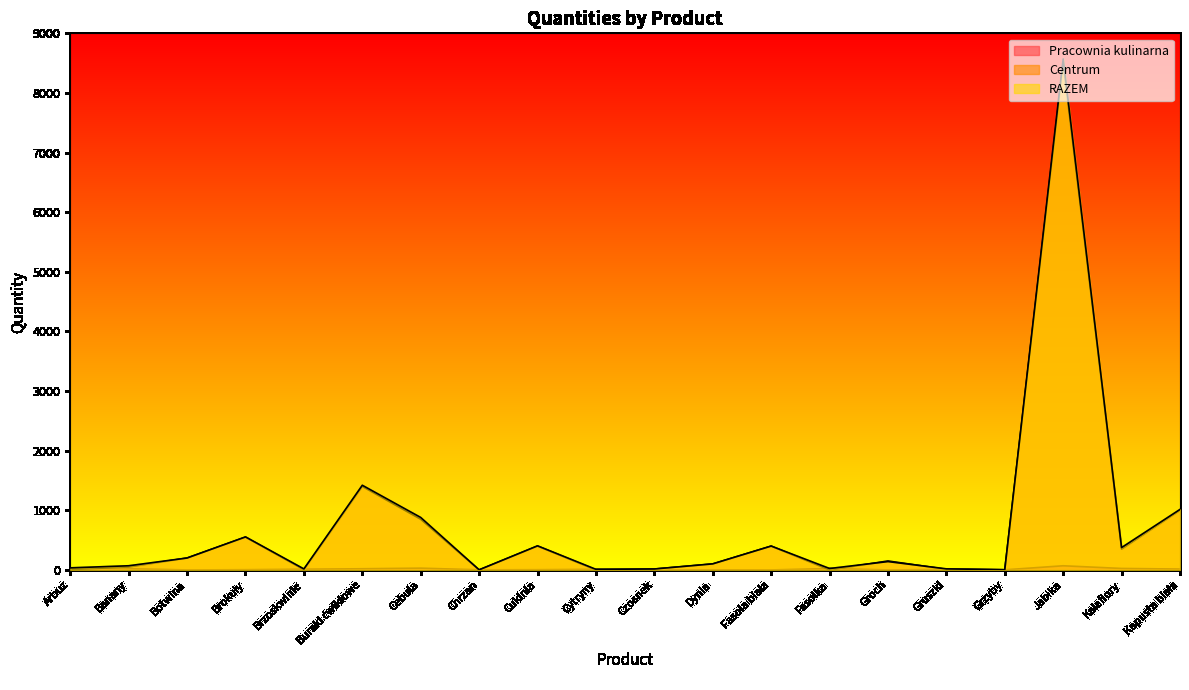

At Buraki ćwikłowe, list the series in order from smallest to largest.

Pracownia kulinarna, Centrum, RAZEM